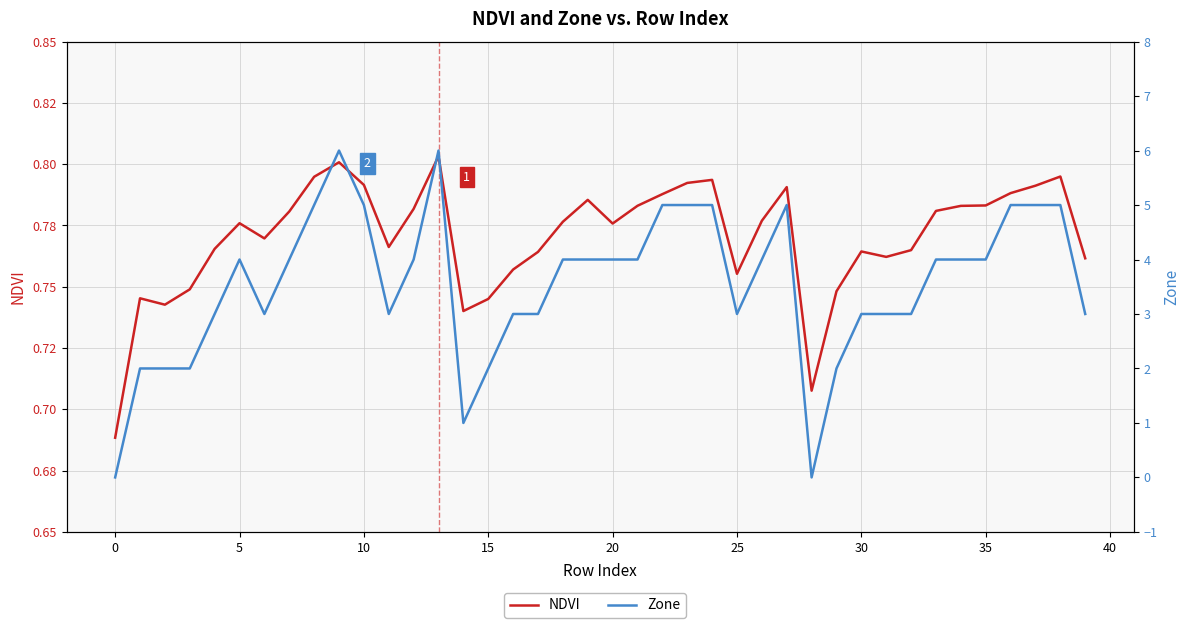

What value does the NDVI series have at 26?

0.8